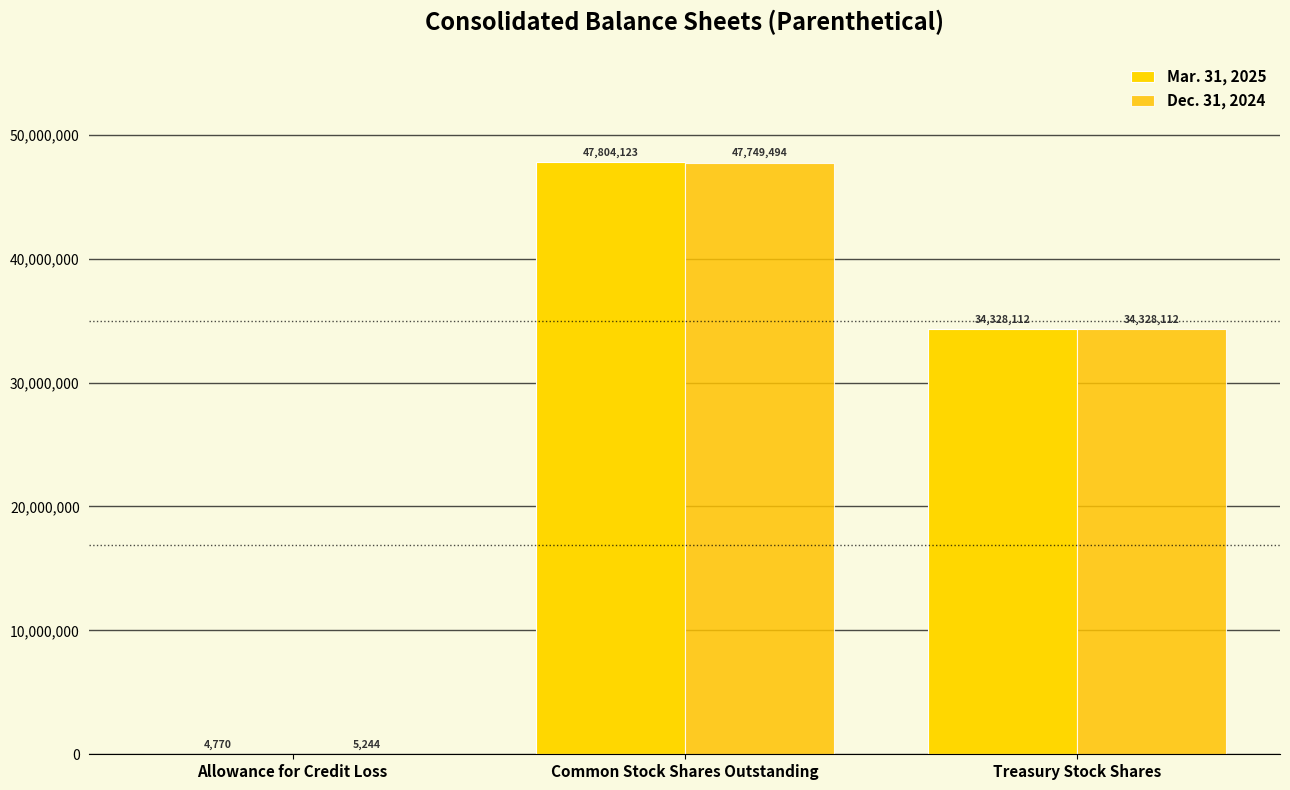

Count the number of categories in the chart.

3